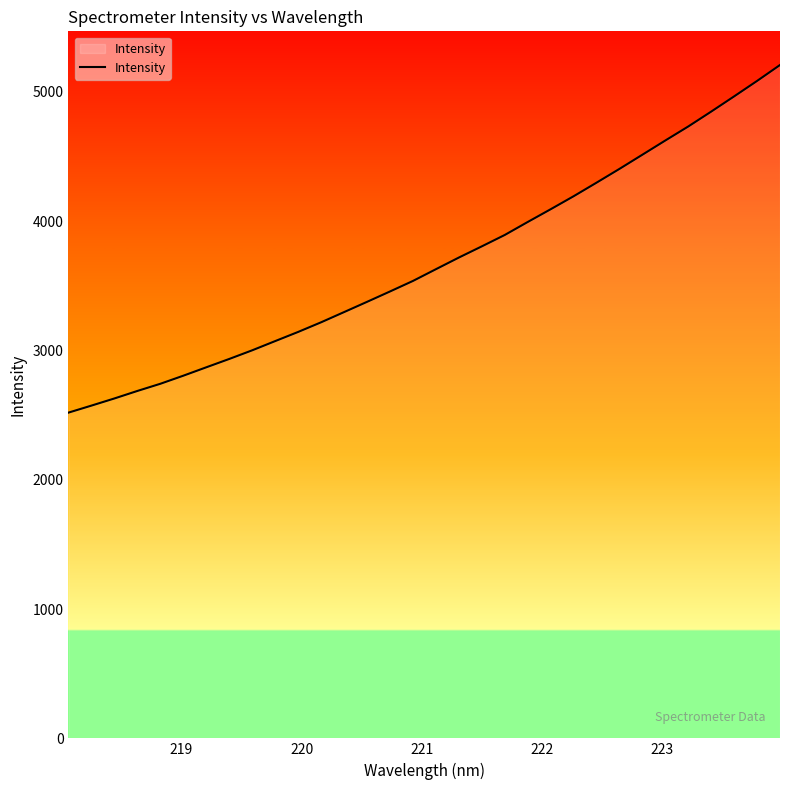

What is the difference between the maximum and minimum values?

2688.2